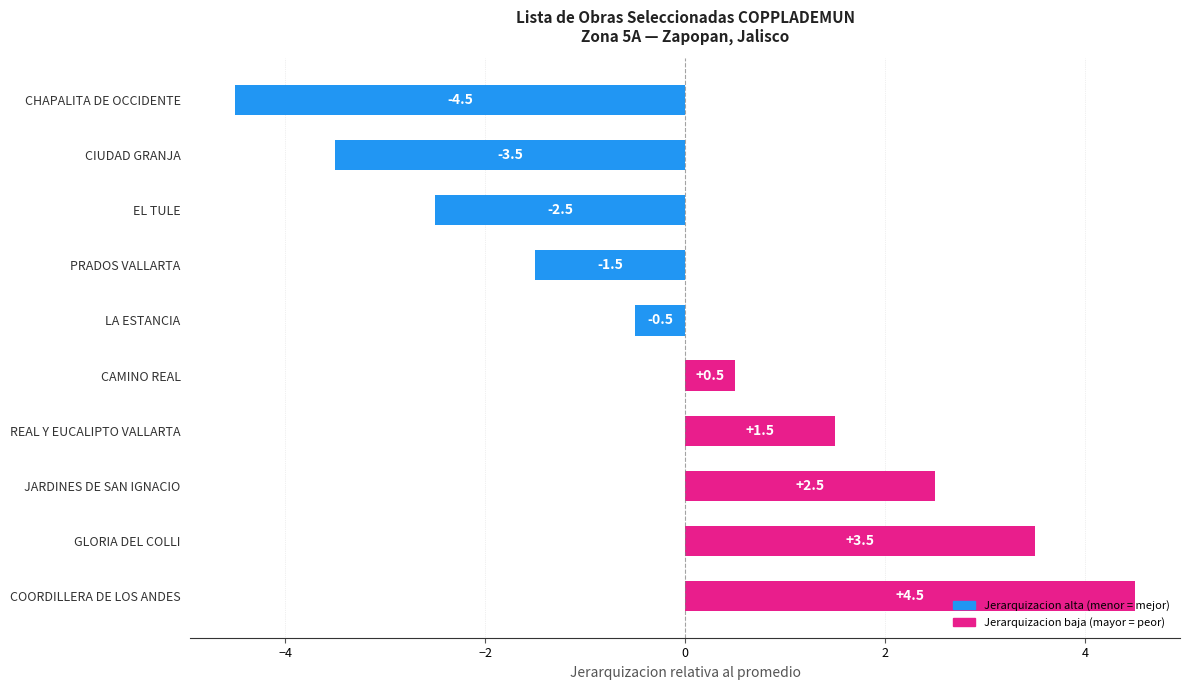

How many negative values are there?

5